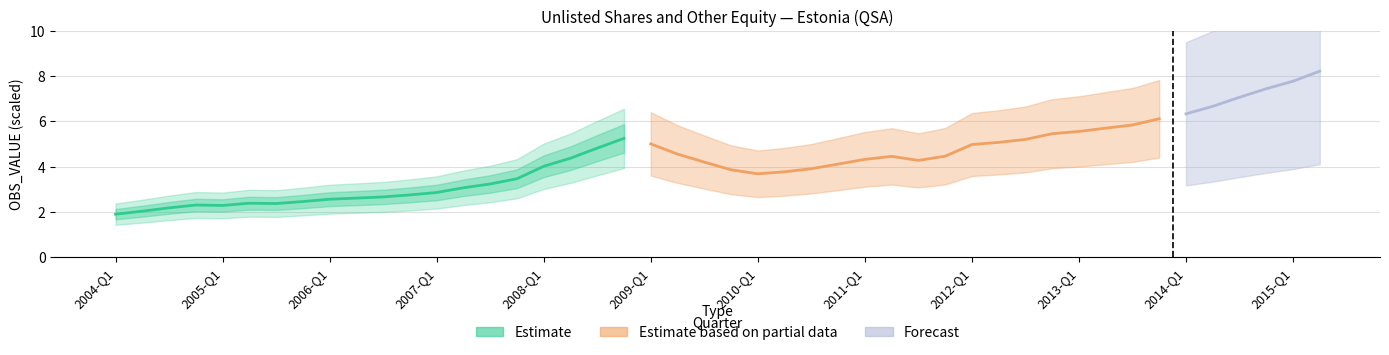

Which label corresponds to the largest value in the chart?

2008-Q4